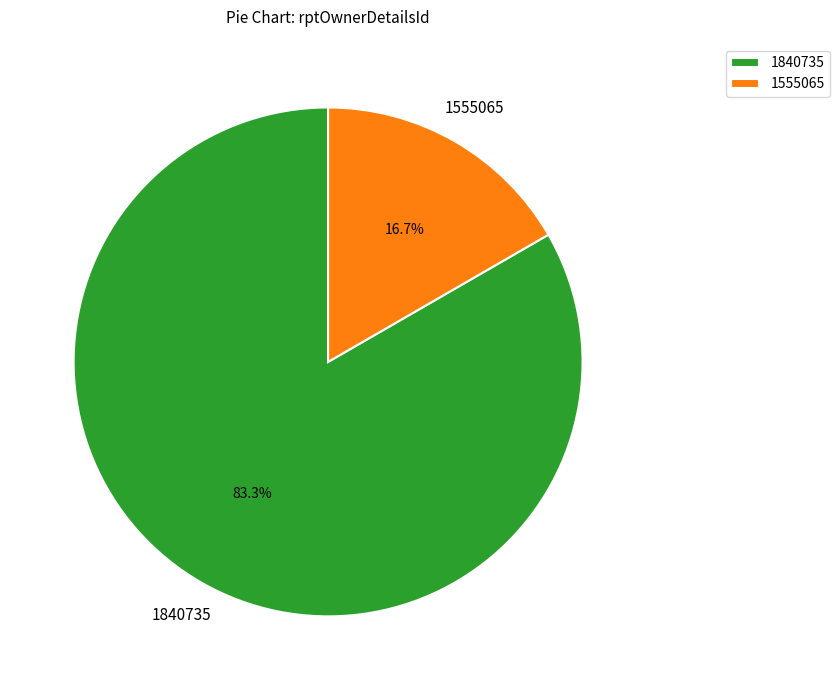

To the nearest percent, what is the average slice percentage?

50%